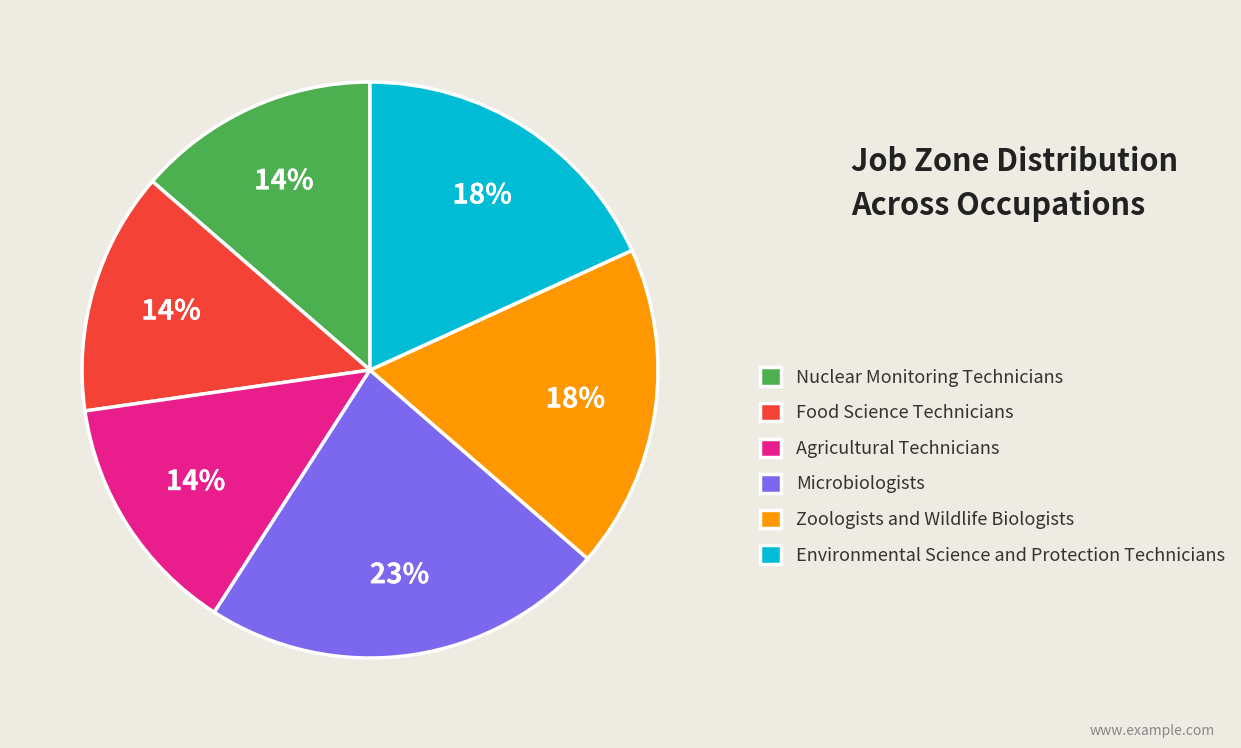

To the nearest percent, what portion does Zoologists and Wildlife Biologists represent?

18%